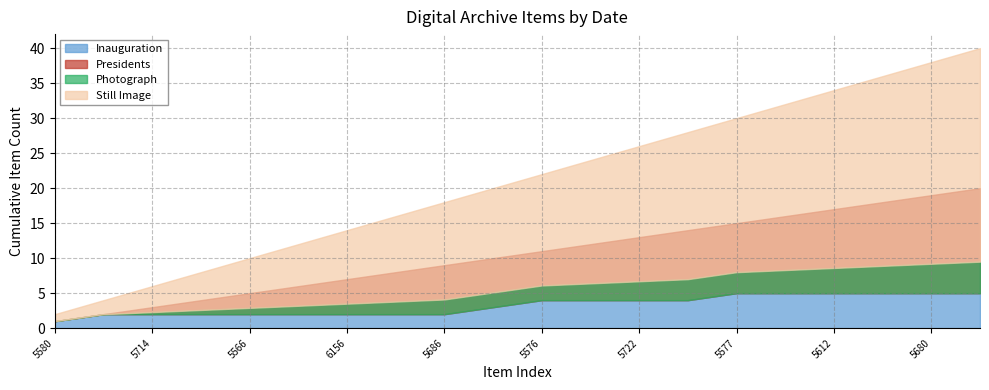

True or false: Photograph has a value of 0 at 5567.

False